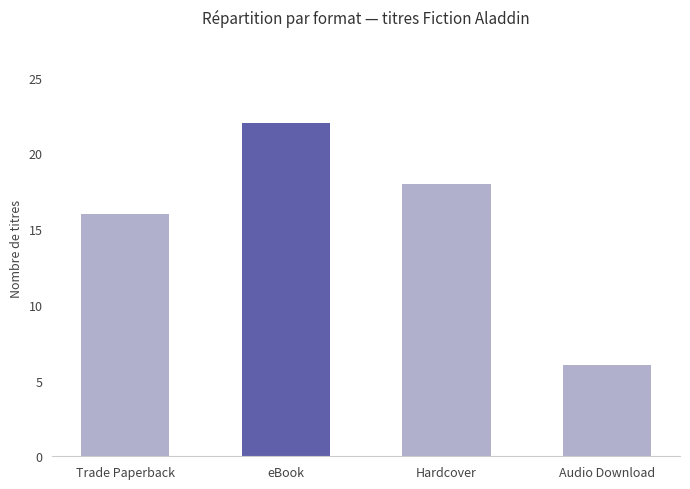

What is the minimum value shown in the chart?

6